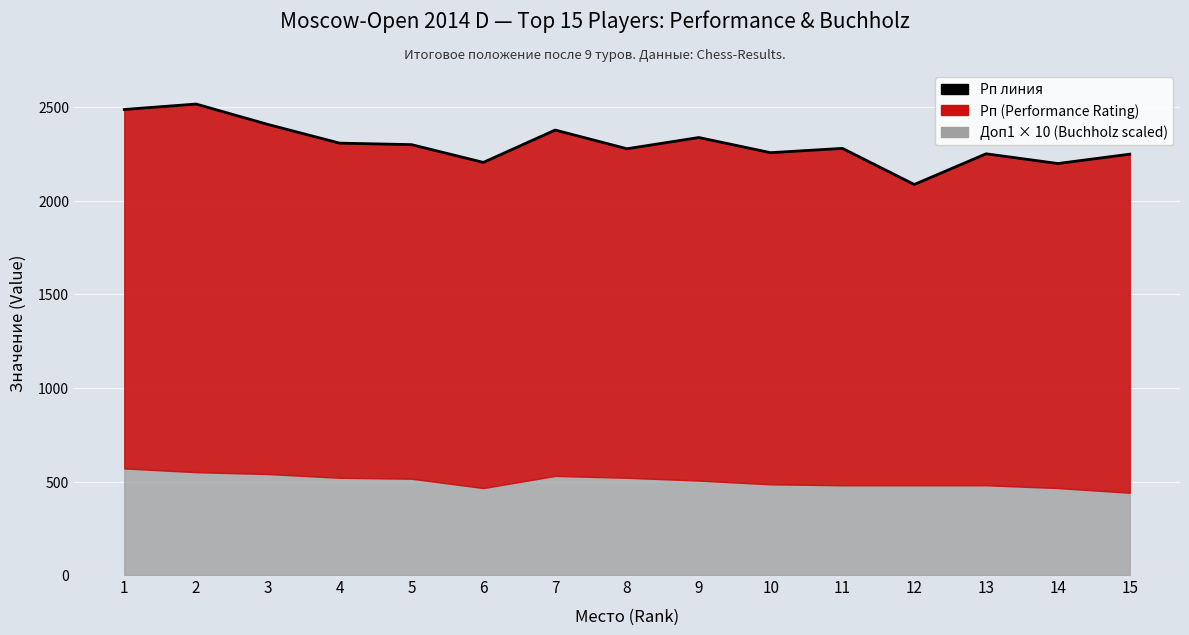

Rank the categories by value from highest to lowest.

2, 1, 3, 7, 9, 4, 5, 11, 8, 10, 13, 15, 6, 14, 12